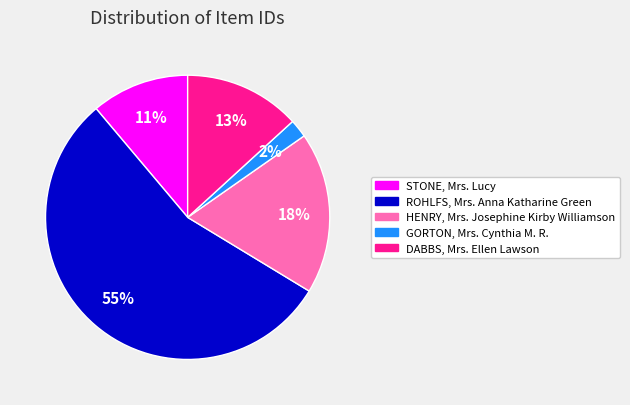

To the nearest percent, what is the average slice percentage?

20%